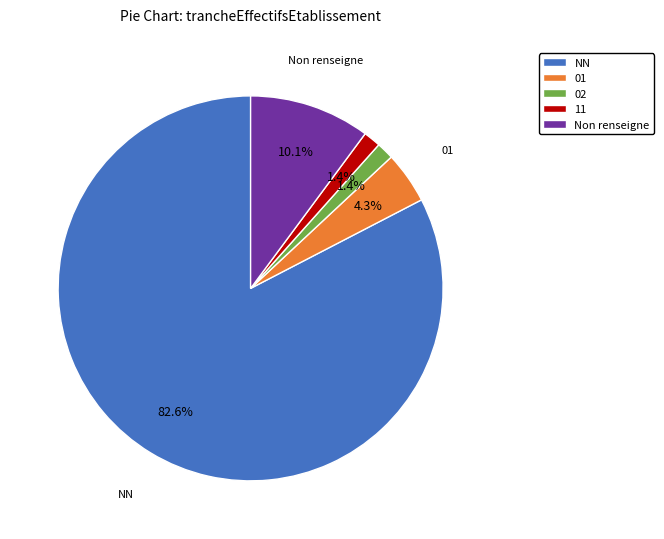

Is it true that NN is 83% of the pie?

True